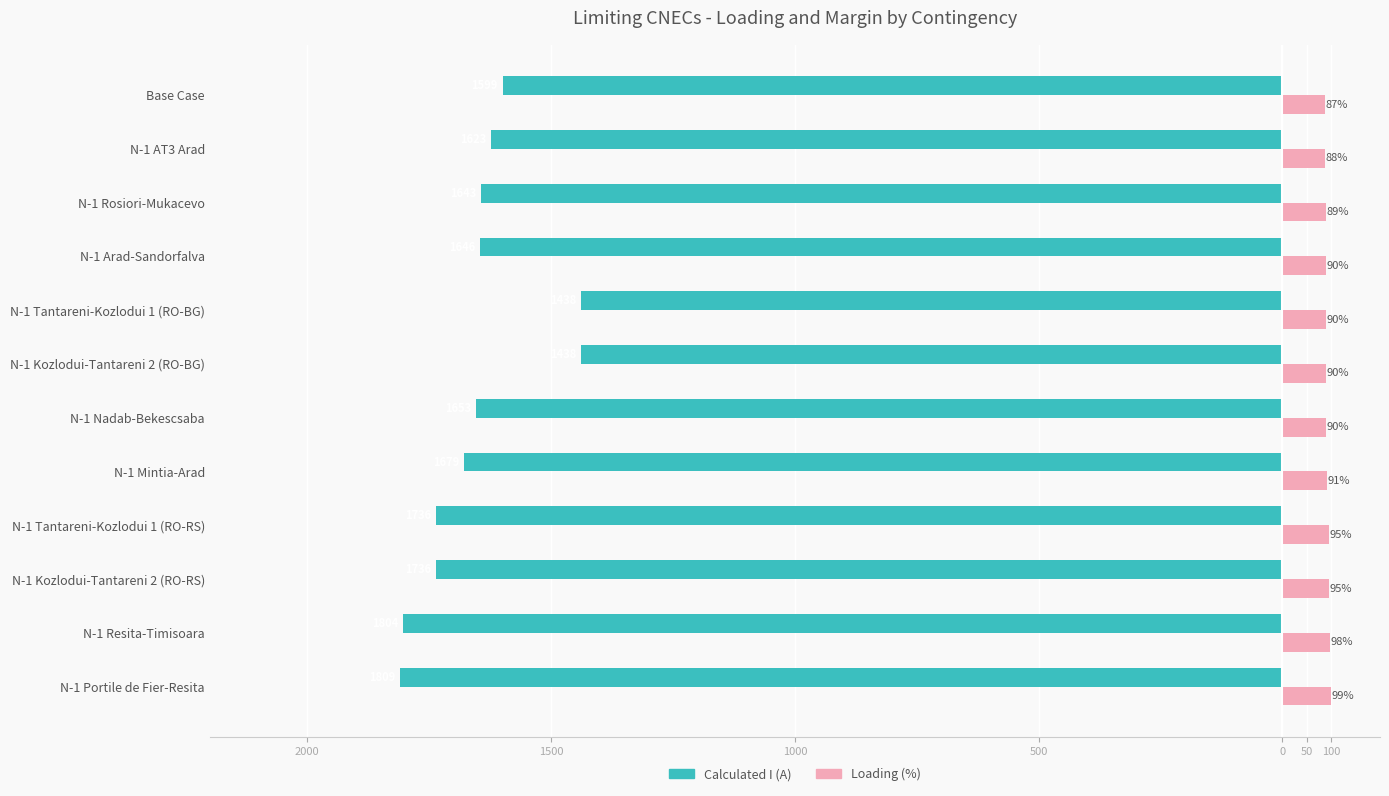

What are all the series names shown in the legend?

Calculated I (A), Loading (%)